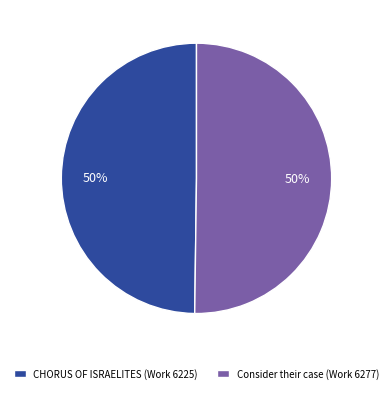

Do CHORUS OF ISRAELITES (Work 6225) and Consider their case (Work 6277) together represent more than half of the pie?

Yes